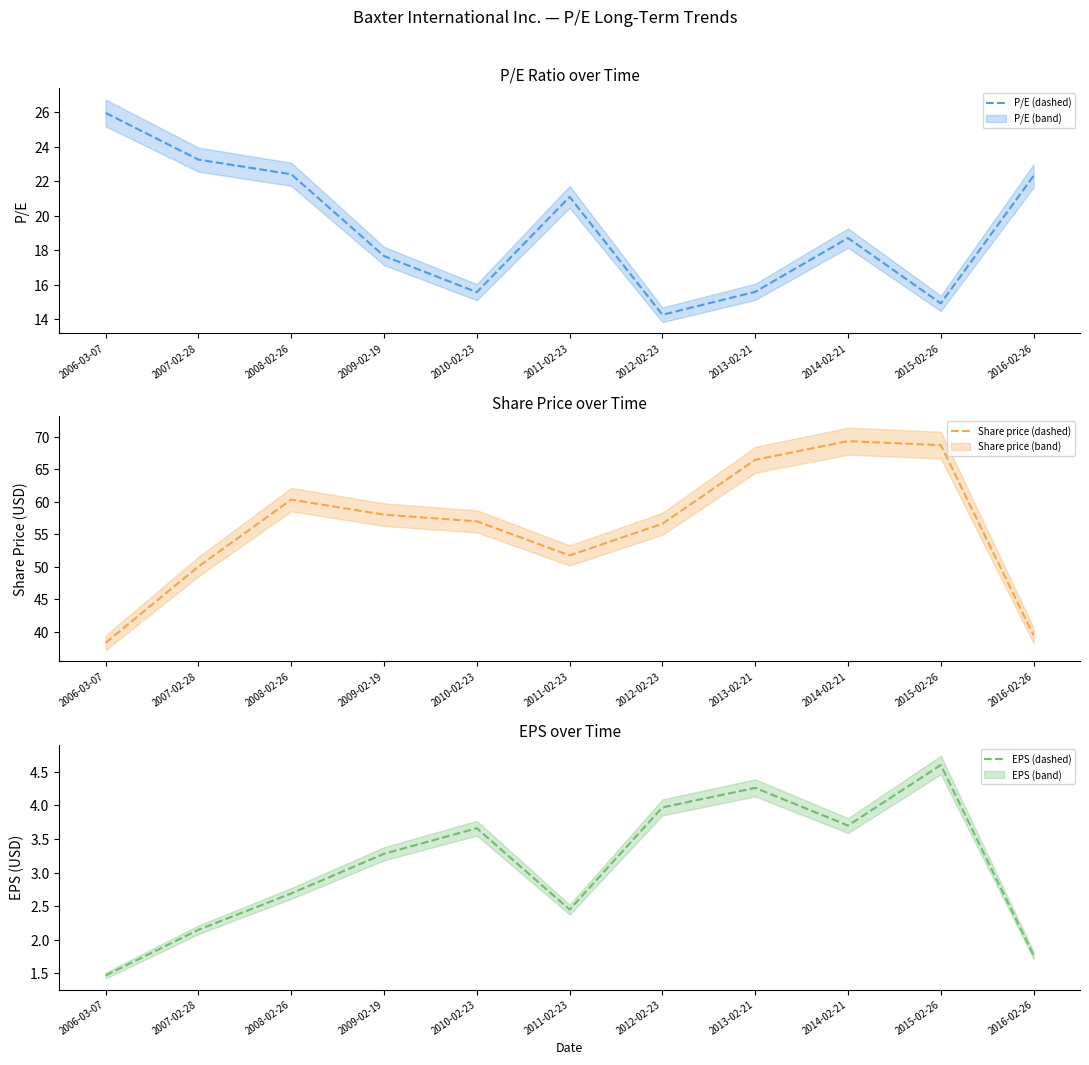

True or false: EPS (dashed) and Share price (dashed) intersect in this chart.

False